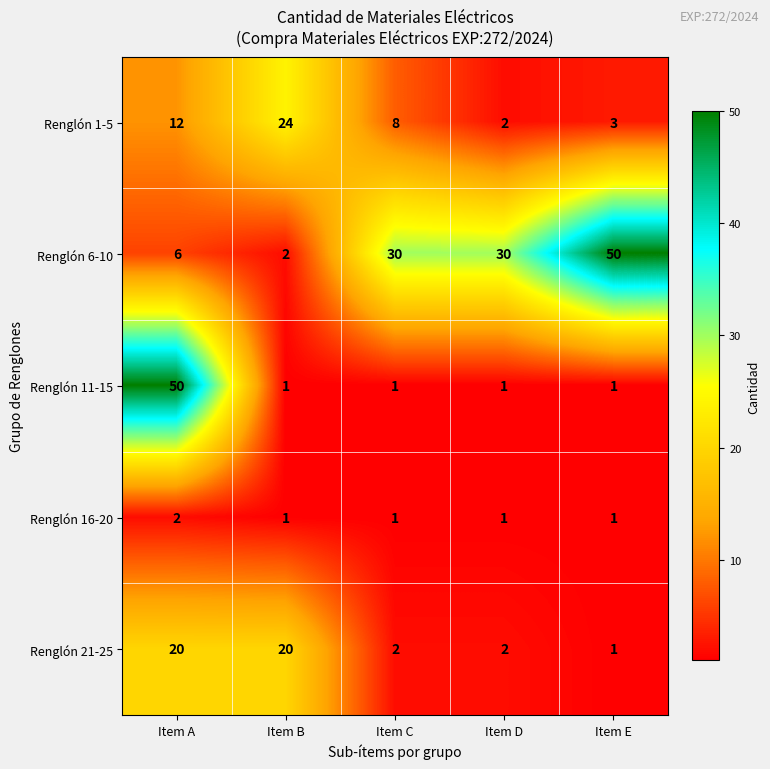

What is the greatest value displayed?

50